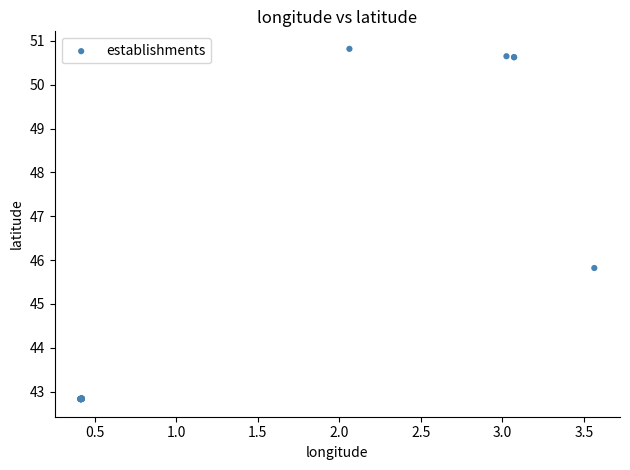

What Y value in the scatter plot is closest to 46?

45.8